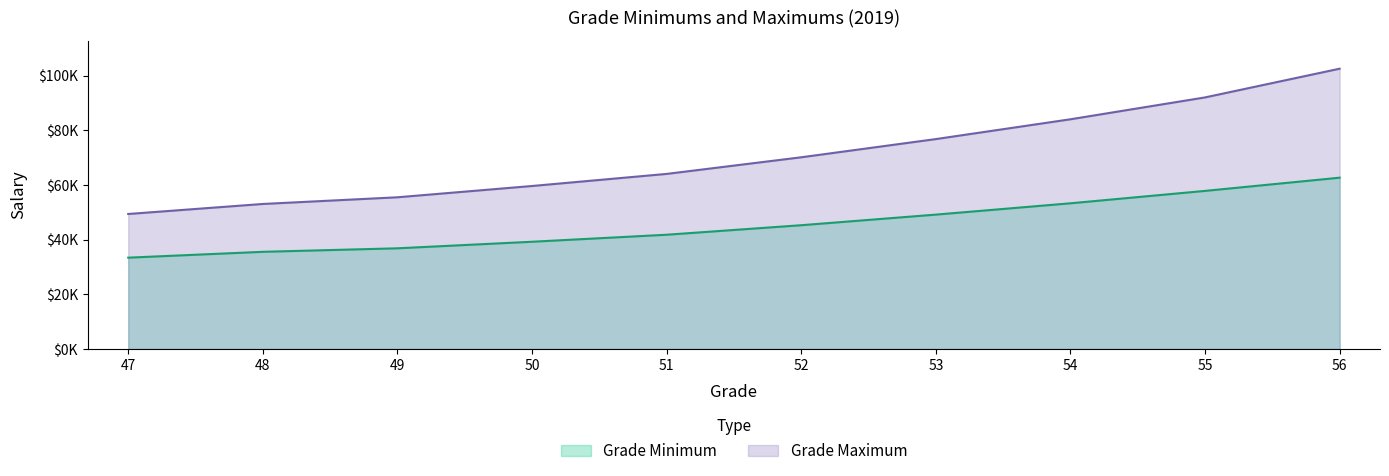

What is the maximum value for Grade Minimum?

62640.6